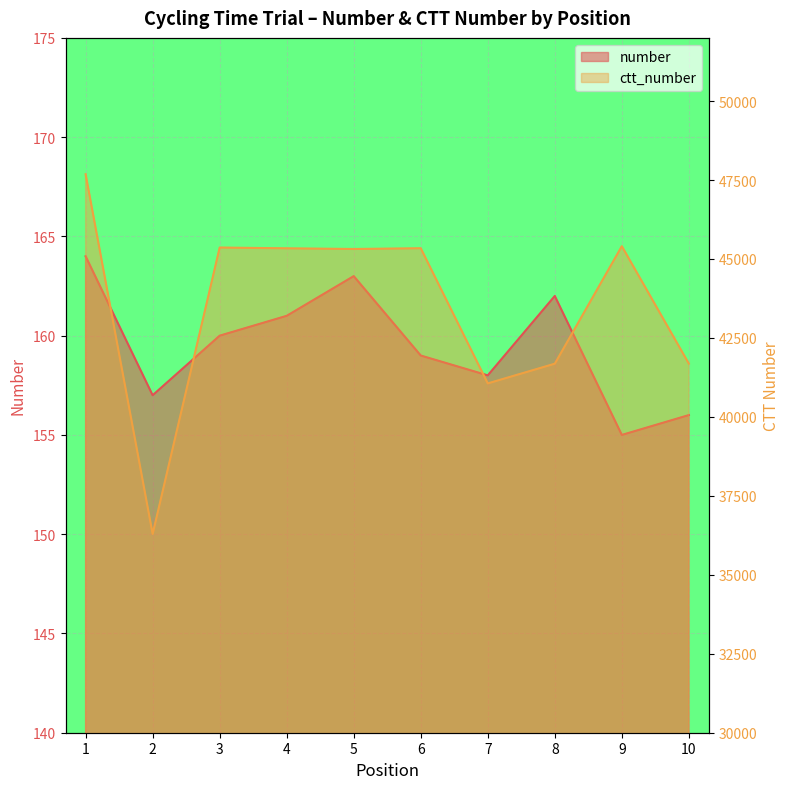

How many lines are shown in the chart?

2